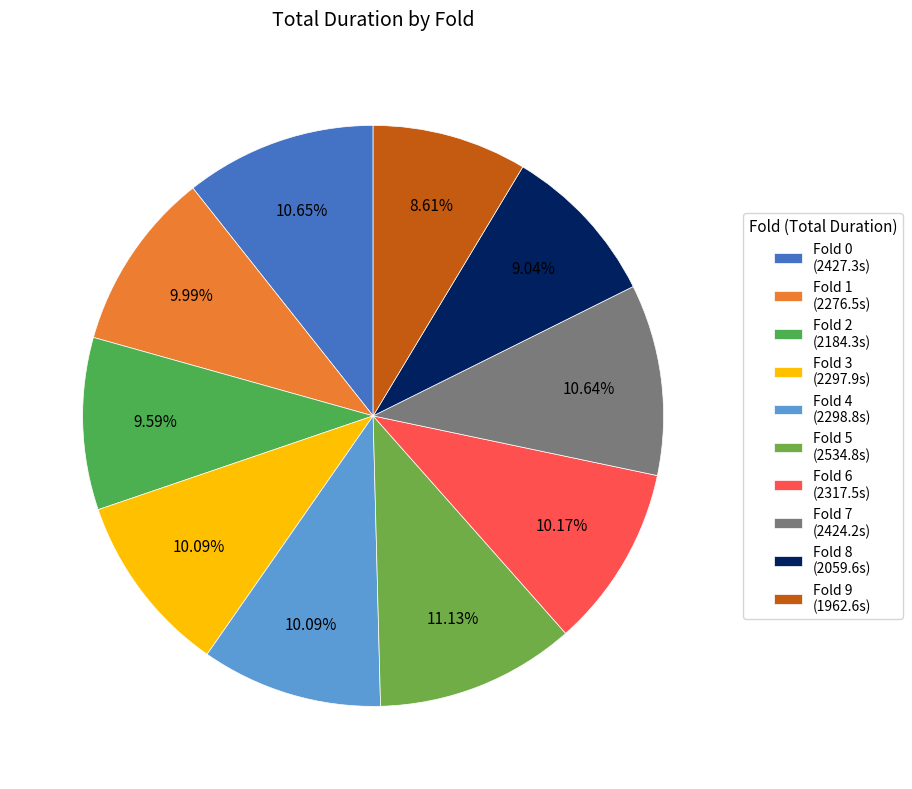

Is there any slice that represents more than half of the pie?

No